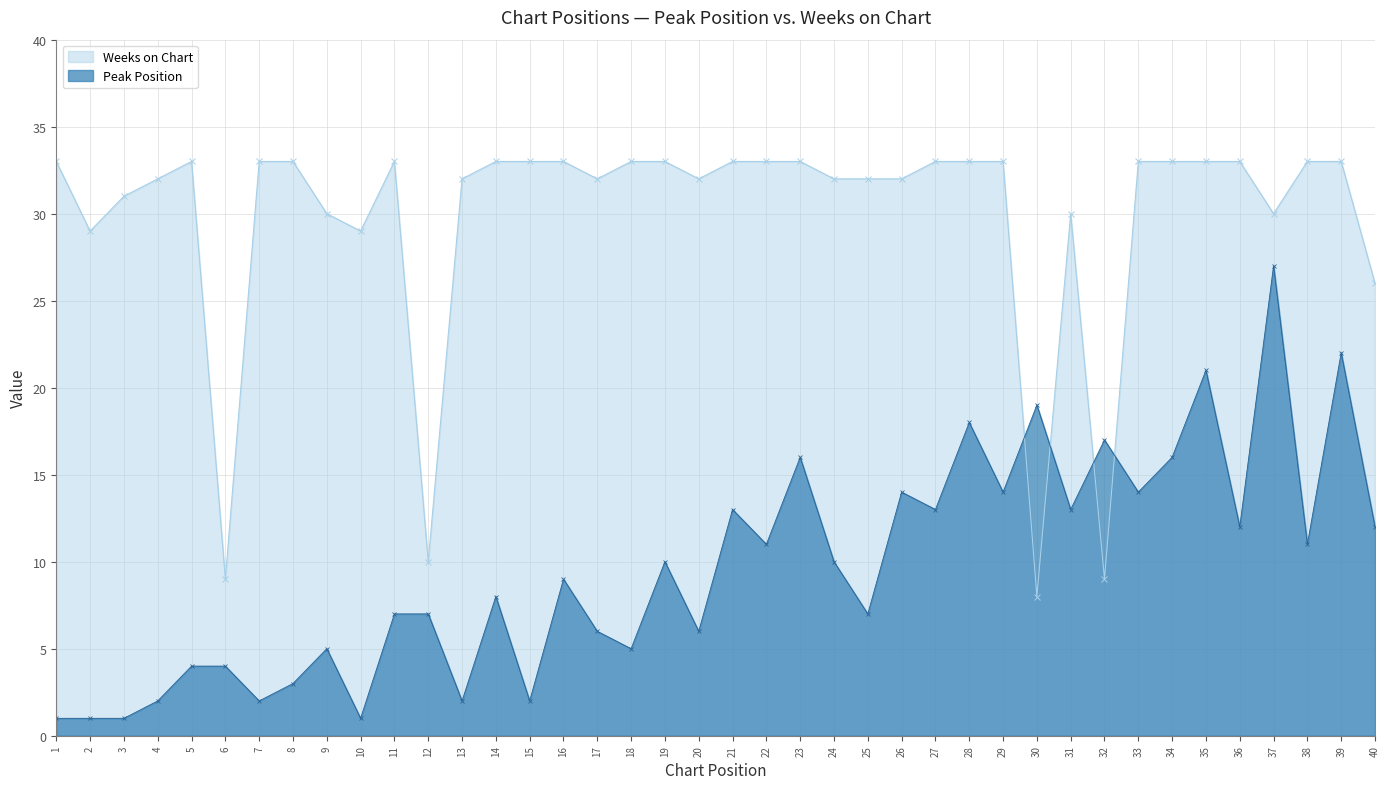

True or false: Weeks on Chart has a value of 9 at 8.

False